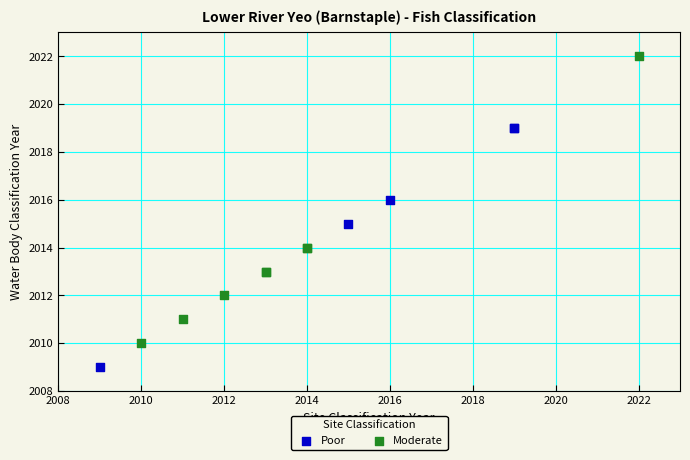

Which series has the widest spread of Y values?

Moderate